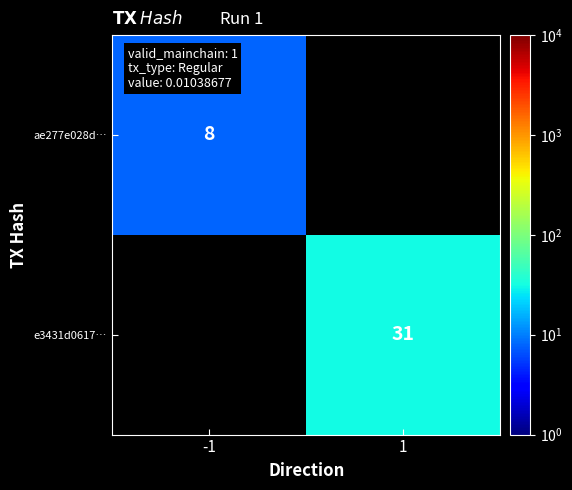

The value of e3431d0617… at 1 is 43.7. True or false?

False